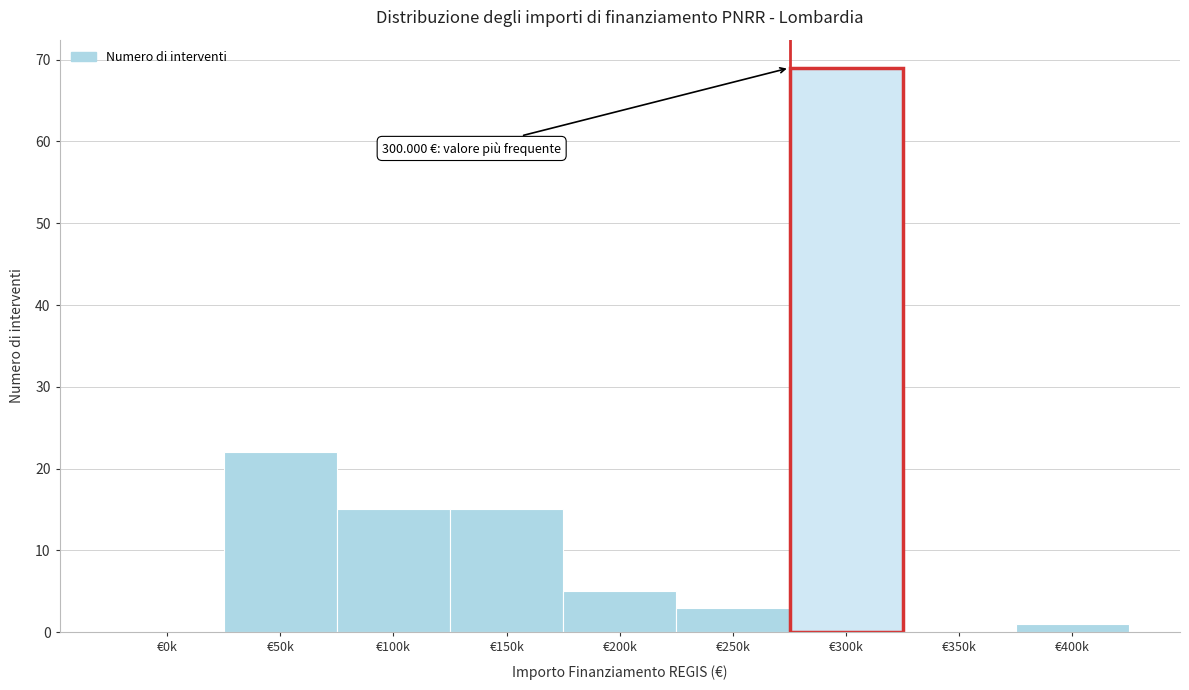

Reading left to right, what are all the values shown in this chart?

€0k=0	€50k=22	€100k=15	€150k=15	€200k=5	€250k=3	€300k=69	€350k=0	€400k=1